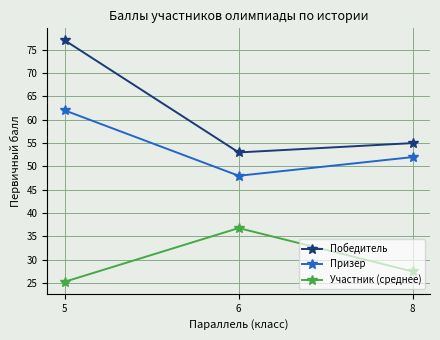

Which series has the largest total across all categories?

Победитель